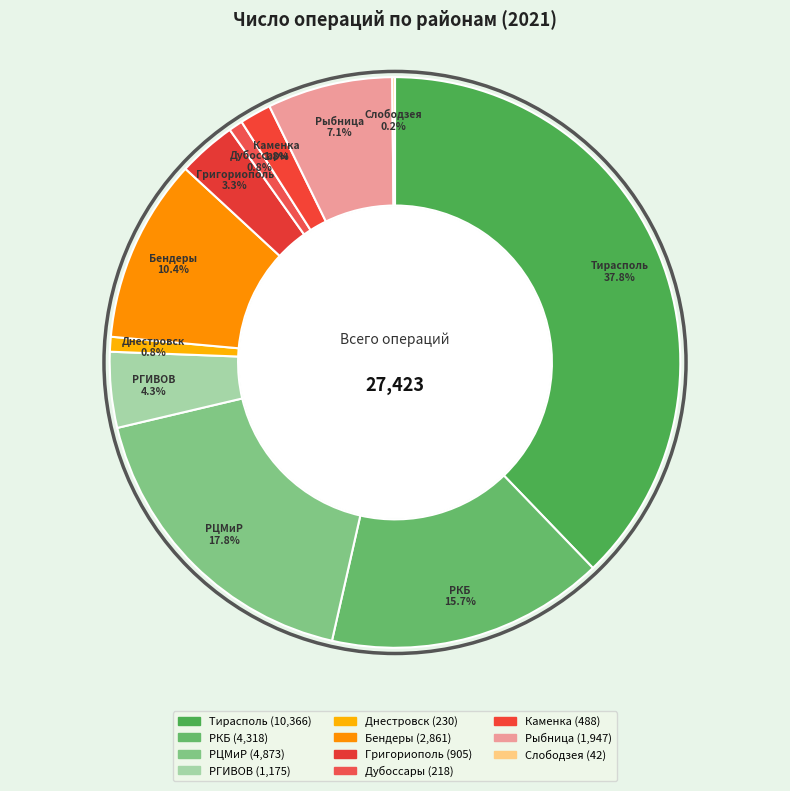

Rank the categories by value from lowest to highest.

Слободзея, Дубоссары, Днестровск, Каменка, Григориополь, РГИВОВ, Рыбница, Бендеры, РКБ, РЦМиР, Тирасполь